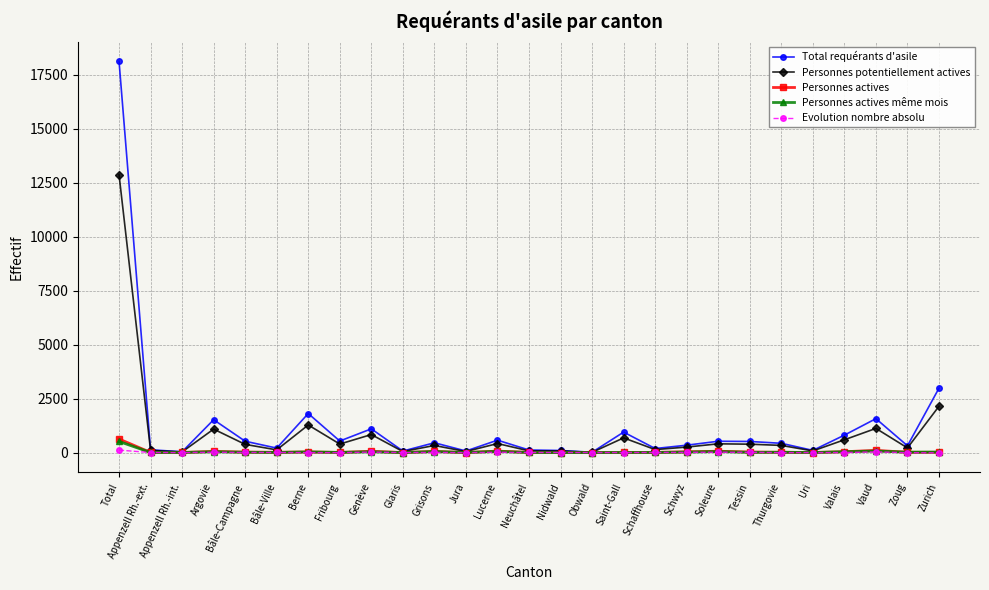

How many data points in Personnes potentiellement actives are less than 331?

13